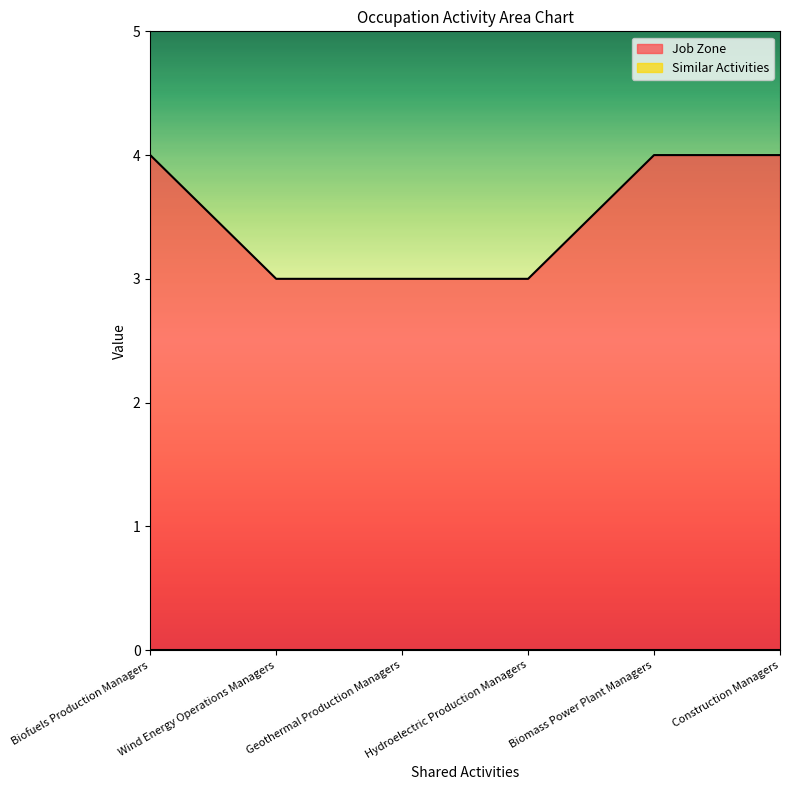

The value at Biofuels Production Managers is 4. True or false?

True